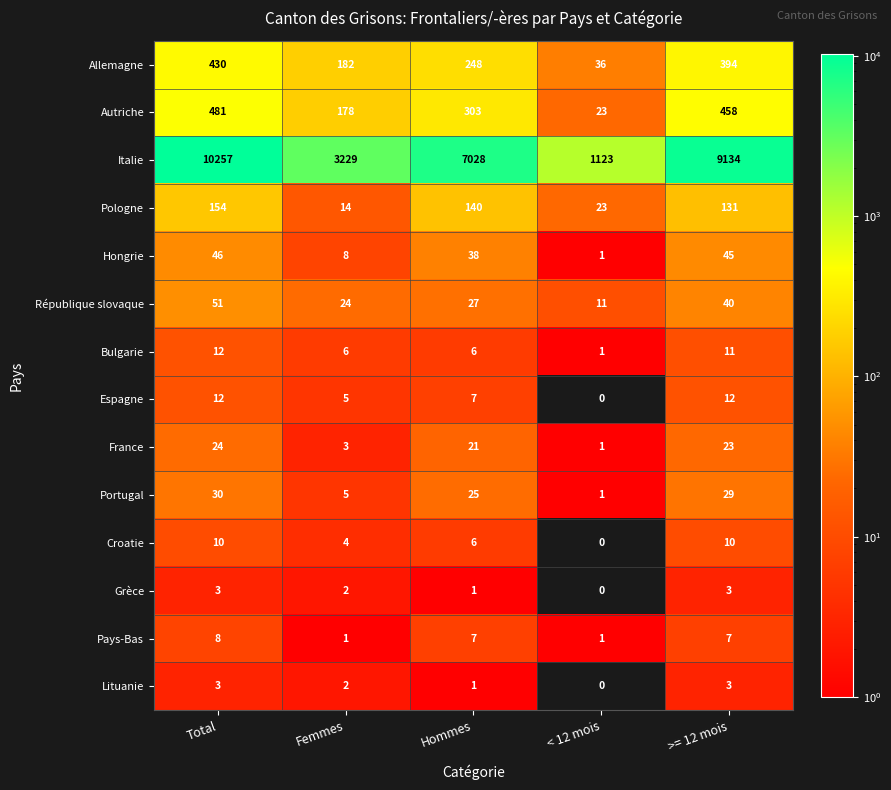

Rank the categories by Allemagne value from lowest to highest.

< 12 mois, Femmes, Hommes, >= 12 mois, Total